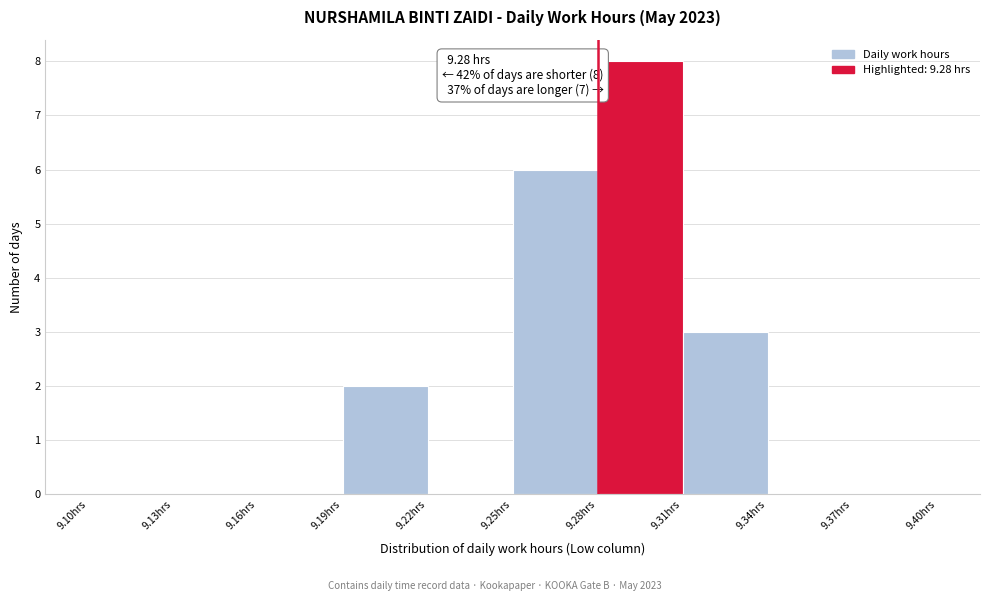

Which range on the x-axis has the tallest bar?

9.28 to 9.31